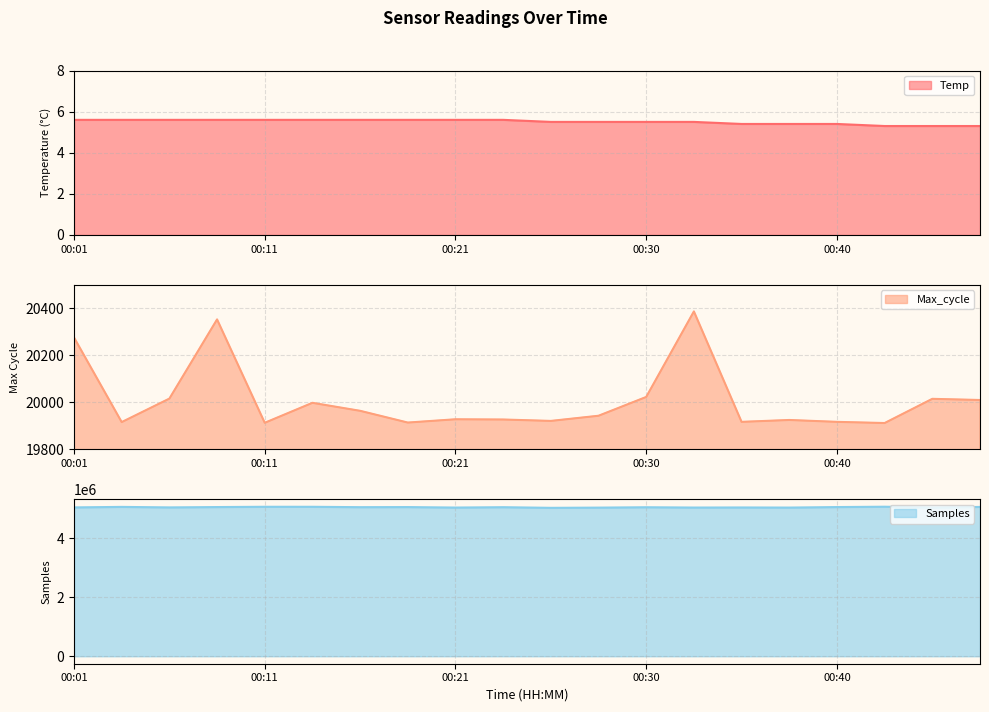

What is the average value of the Samples series?

5048252